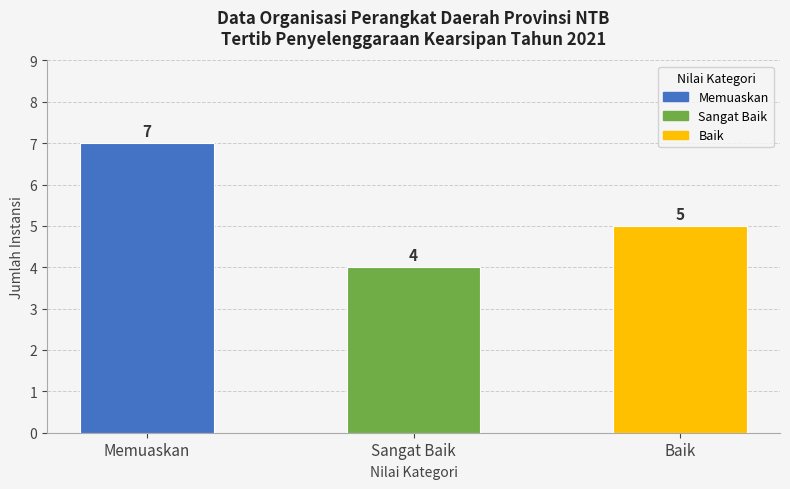

What is the greatest value displayed?

7